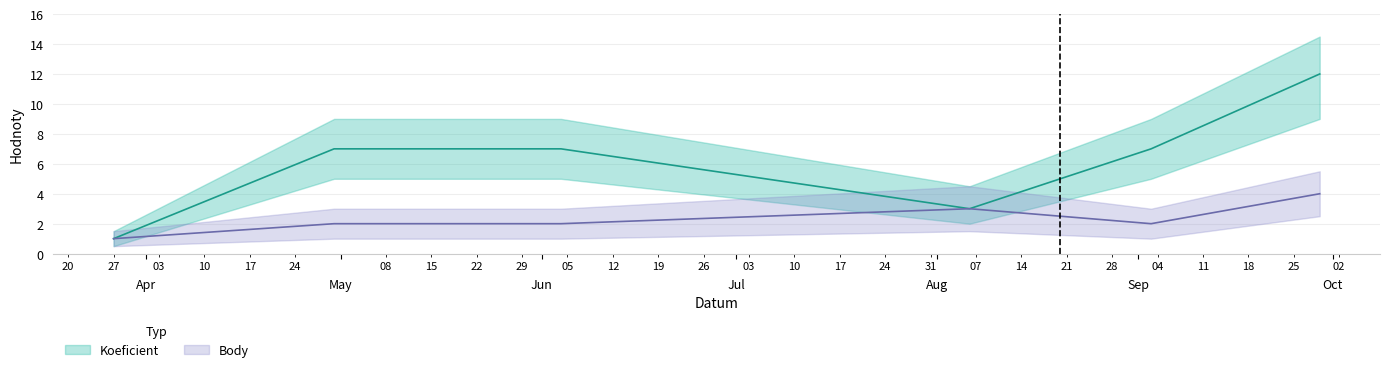

Which series has the largest total across all categories?

Koeficient